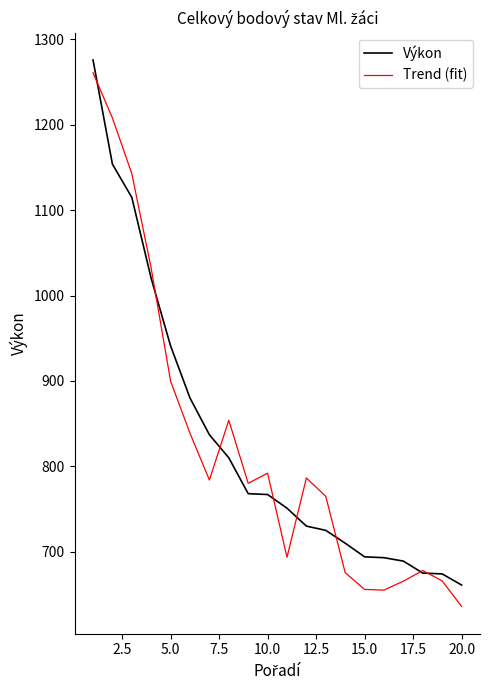

What is the maximum value shown in the chart?

1276.0